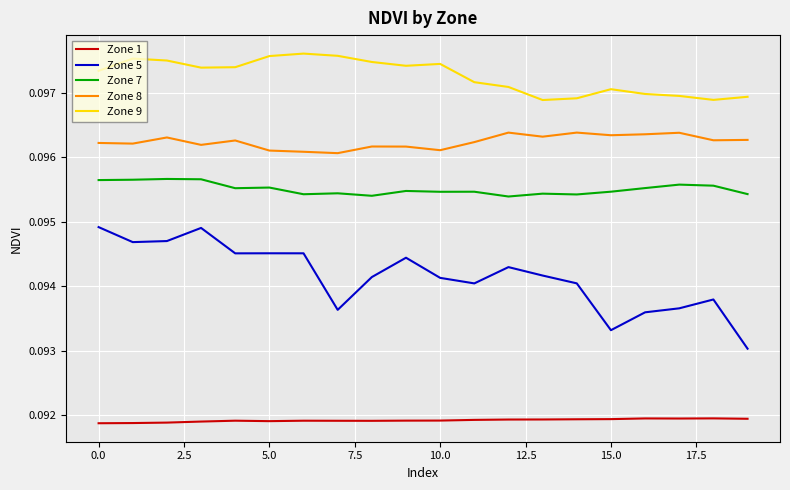

True or false: Zone 8 and Zone 7 cross at least once.

False